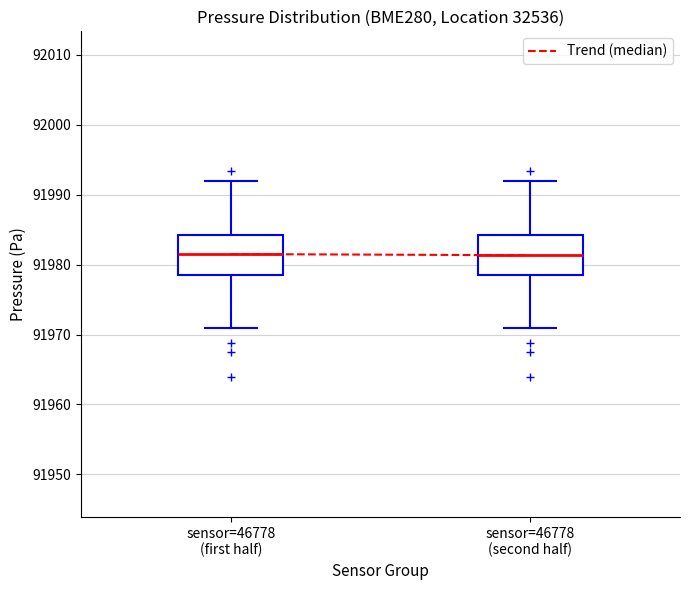

Where is the lower edge of the box for sensor=46778 (first half) on the y-axis? The values are not printed on the chart, so give them approximately, as read against the axis.

91978